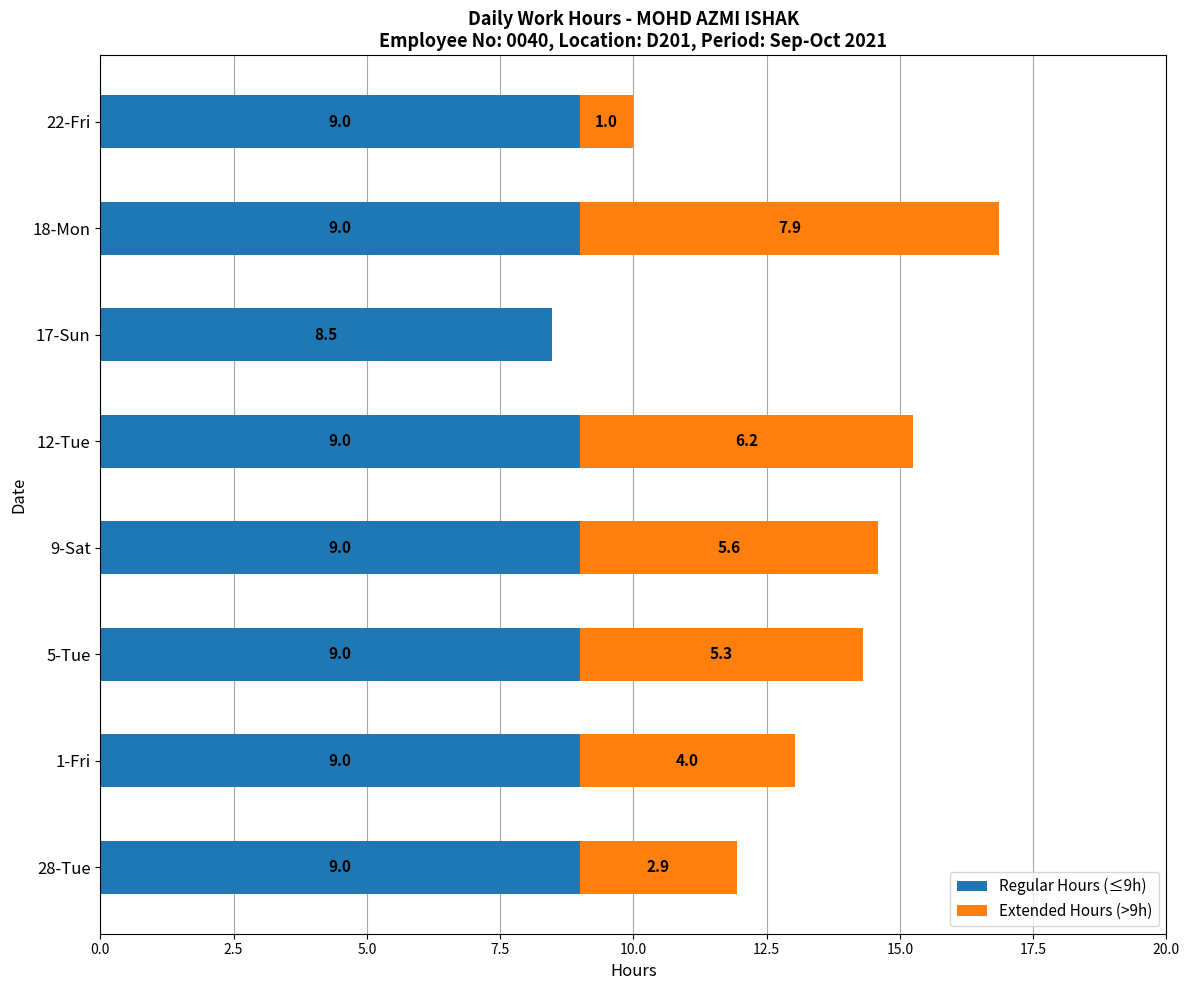

What is the sum of all Regular Hours (≤9h) values?

71.5